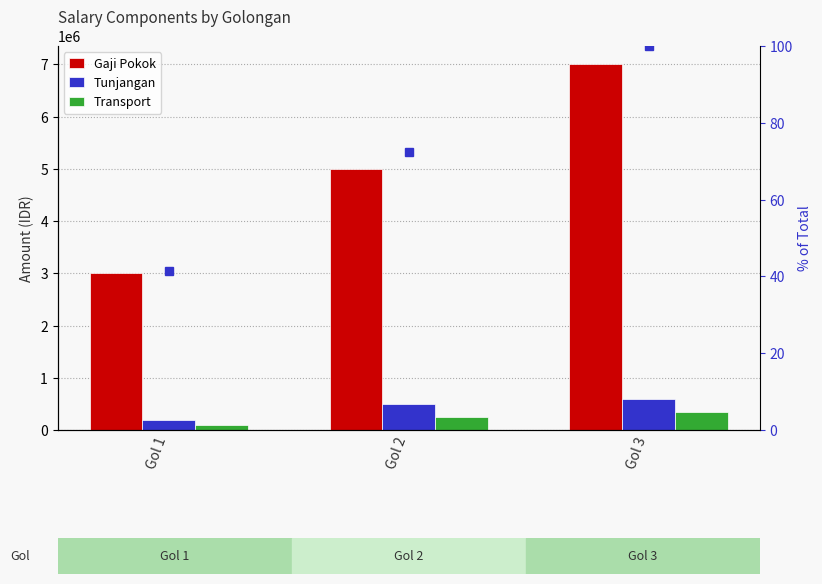

How many series are shown in this chart?

3